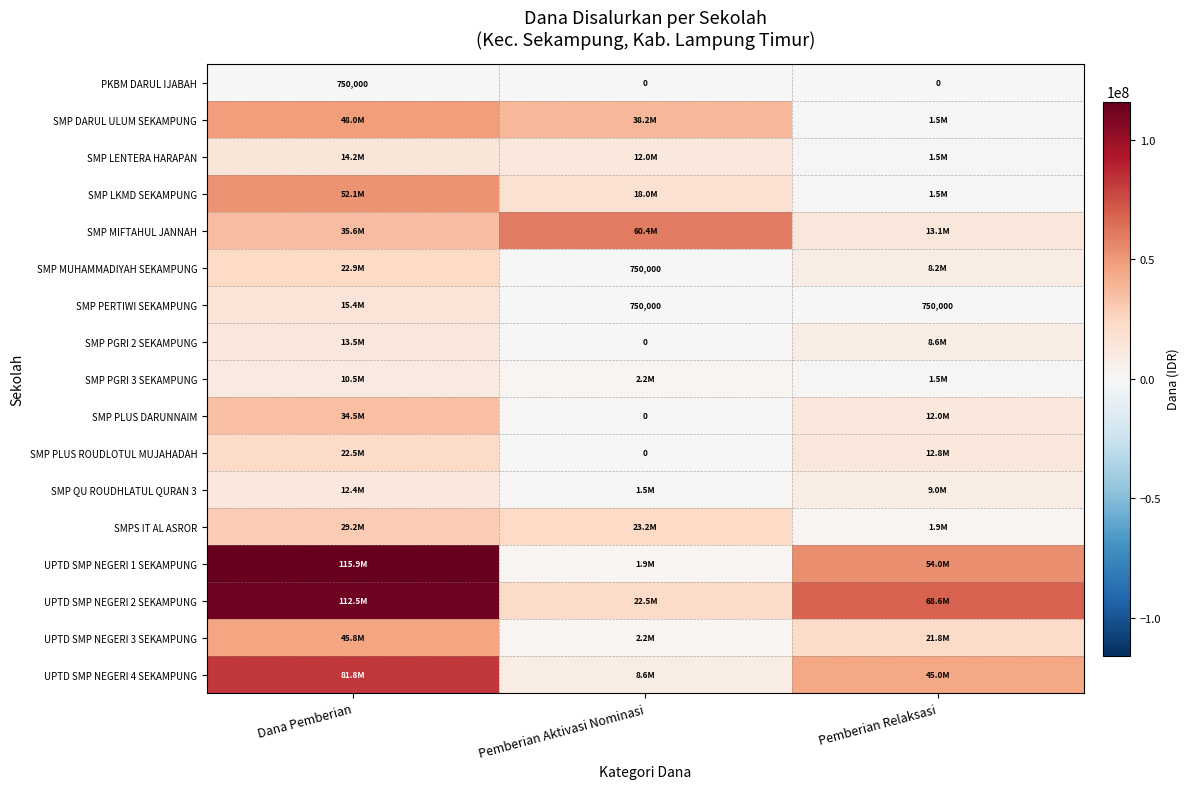

How many values in the SMP PLUS DARUNNAIM series are below 12000000?

1